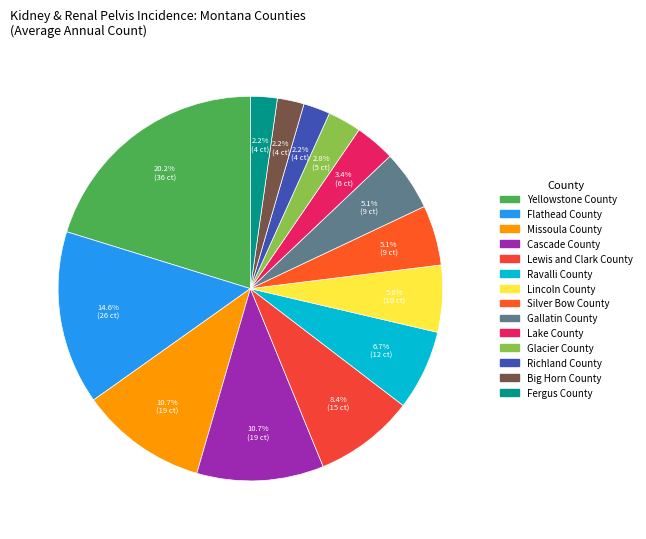

Approximately how many times larger is the value at Gallatin County compared to Richland County?

2.2